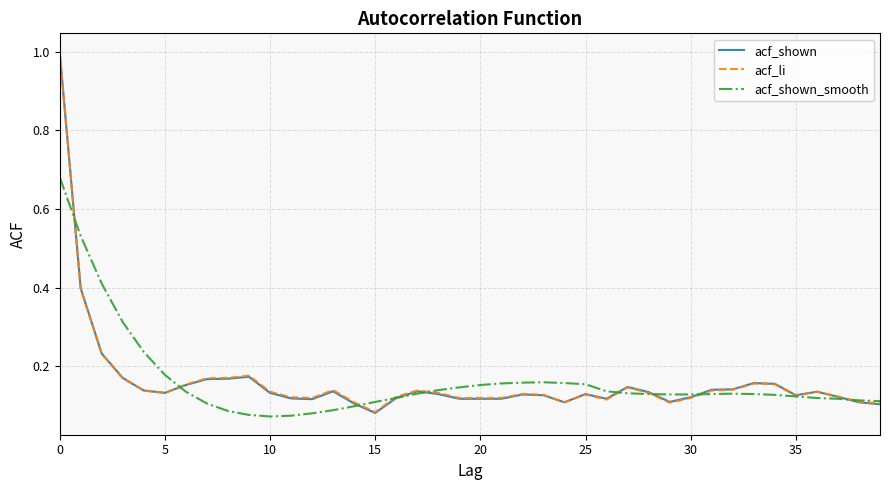

List the series in order of their overall mean, highest first.

acf_shown_smooth, acf_li, acf_shown